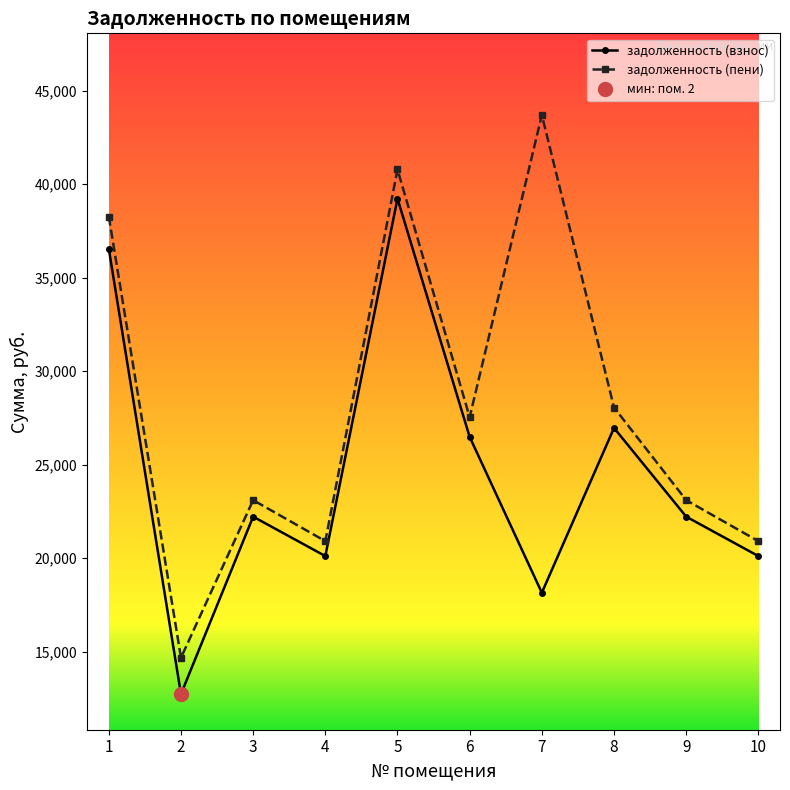

What are all the series names shown in the legend?

задолженность (взнос), задолженность (пени)